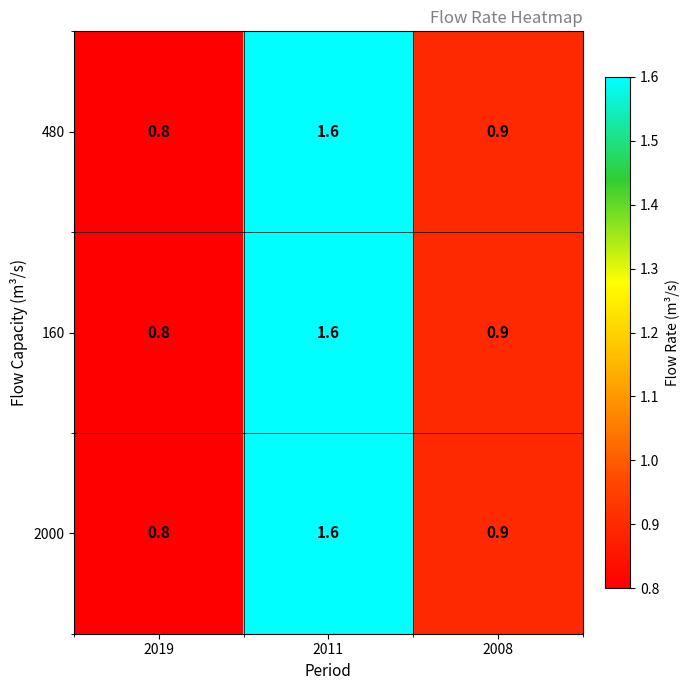

Reading right to left, what are all the values shown in this chart?

480: 2008=0.9	2011=1.6	2019=0.8
160: 2008=0.9	2011=1.6	2019=0.8
2000: 2008=0.9	2011=1.6	2019=0.8